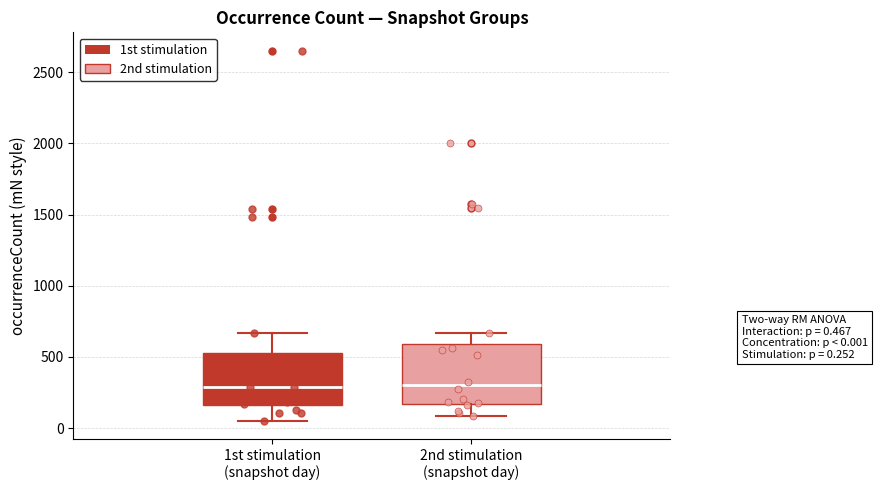

Comparing the boxes themselves (not the whiskers), which one is the tallest?

2nd stimulation (snapshot day)